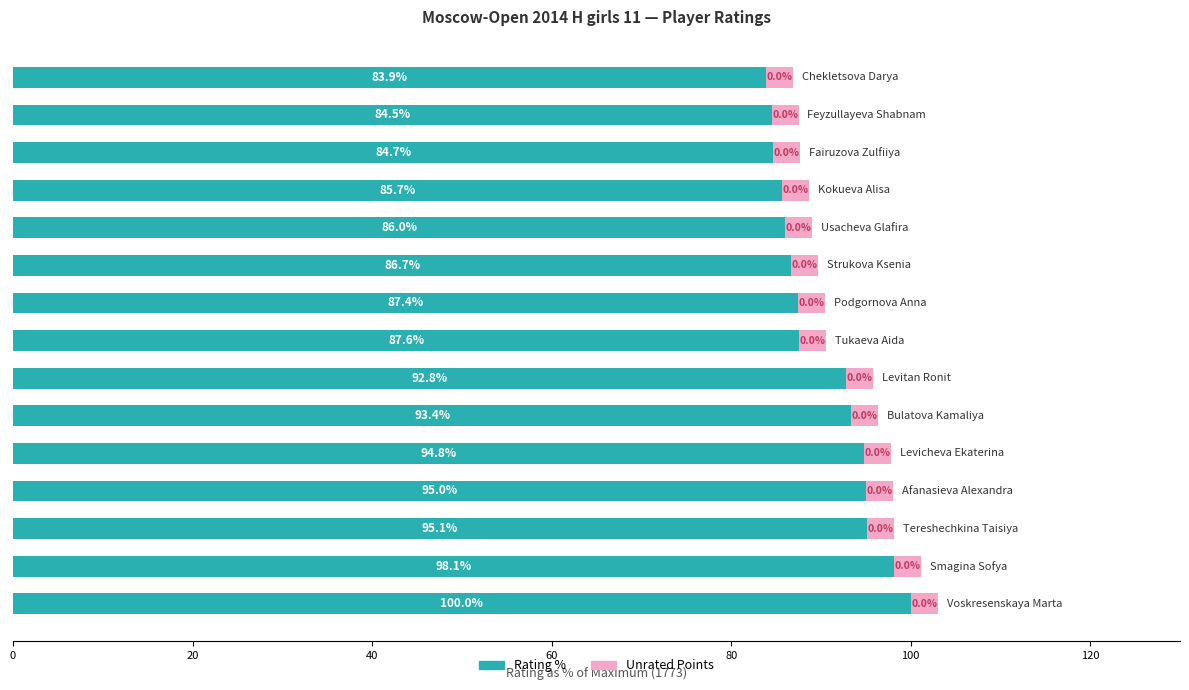

What is the minimum value for Rating %?

83.9